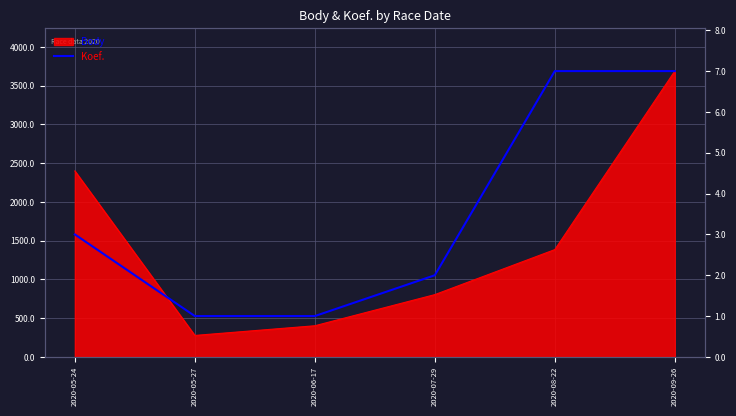

What is the greatest value displayed?

3689